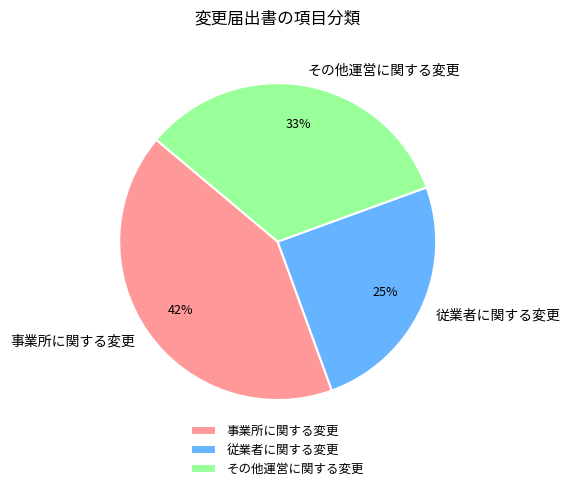

The 事業所に関する変更 slice represents 42% of the pie. True or false?

True